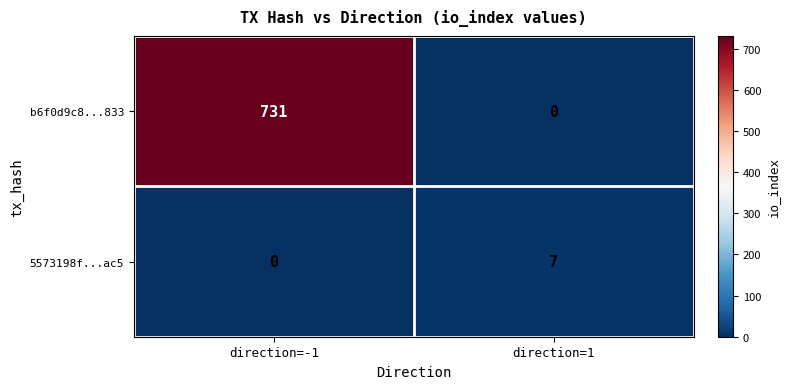

At which label is 5573198f...ac5 closest to 3?

direction=-1